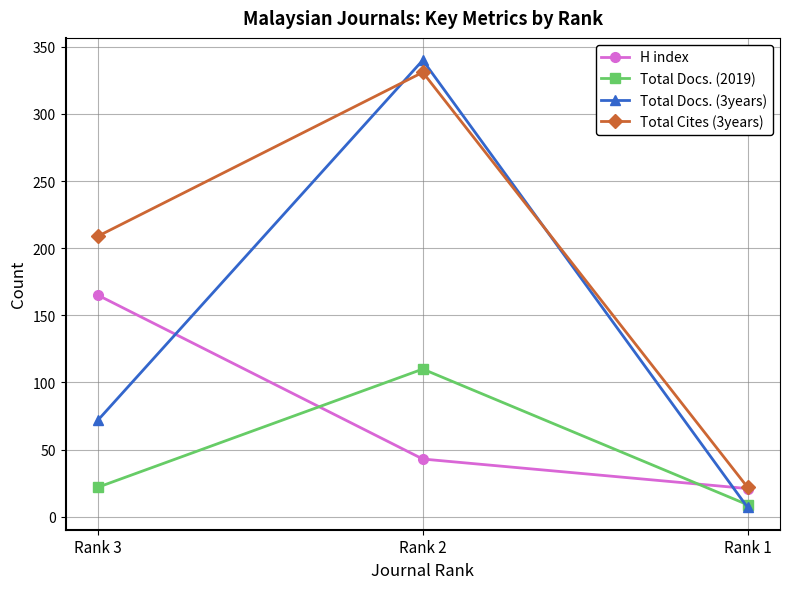

True or false: Total Docs. (3years) has a value of 340 at Rank 2.

True